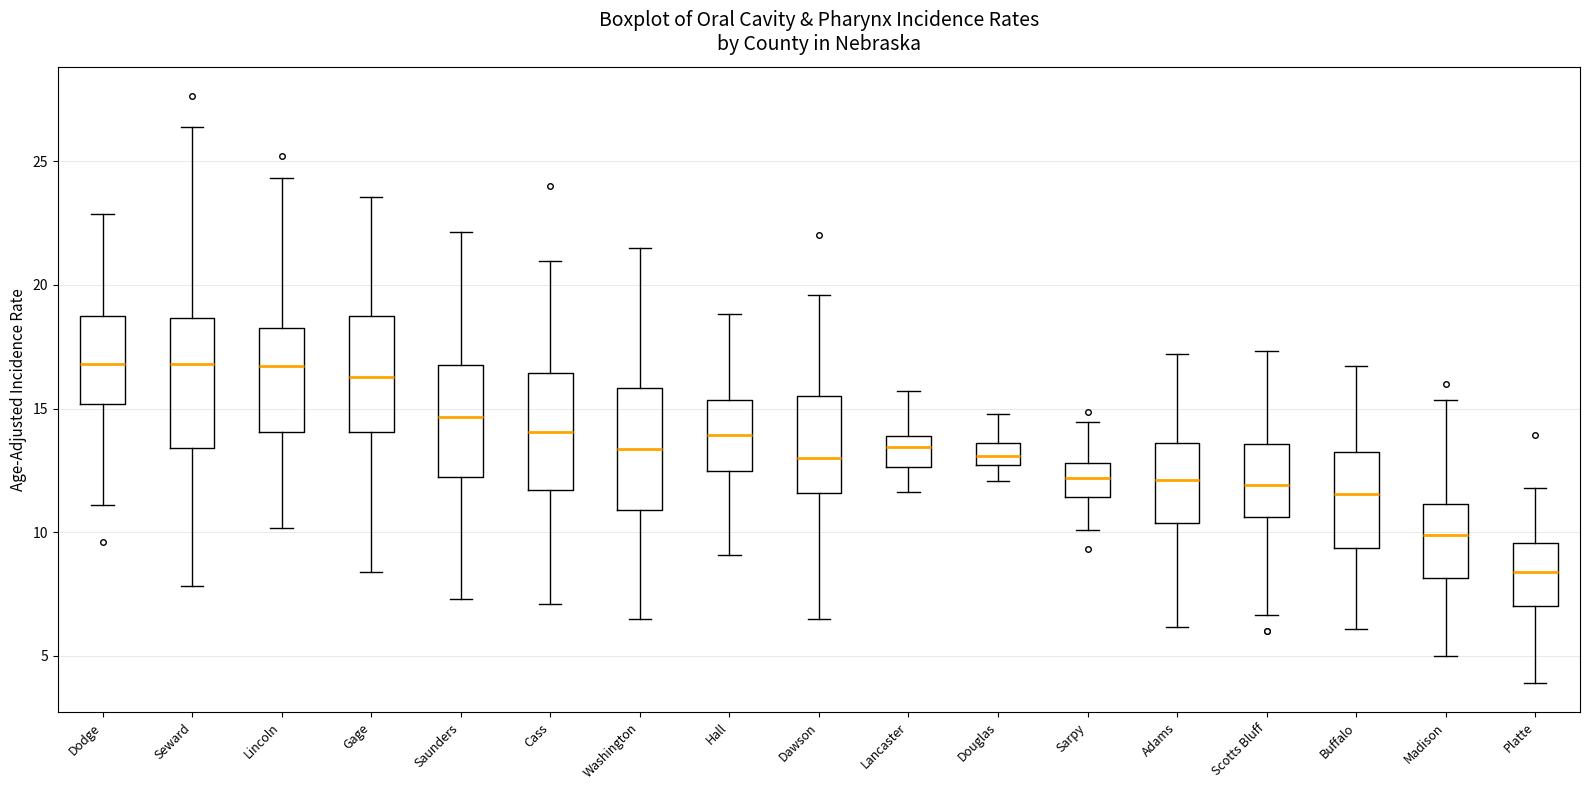

Where is the upper edge of the box for Dawson on the y-axis? The values are not printed on the chart, so give them approximately, as read against the axis.

15.5